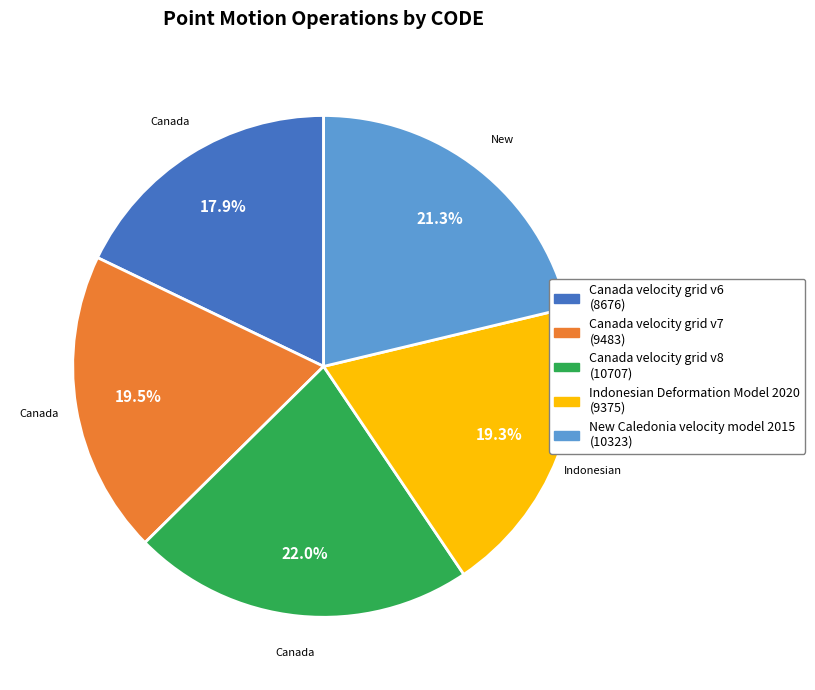

Between New Caledonia velocity model 2015 and Canada velocity grid v7, which is larger?

New Caledonia velocity model 2015